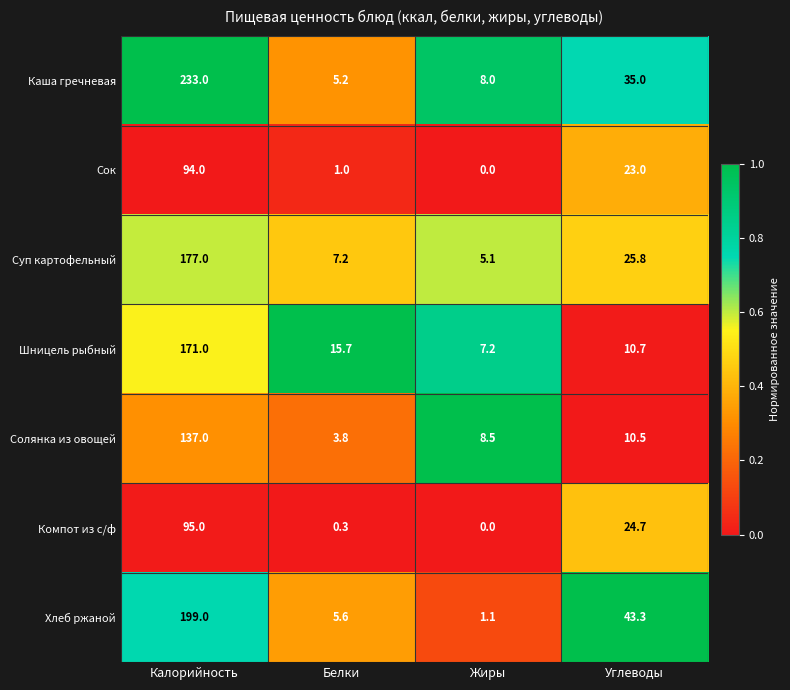

List the labels in order of Солянка из овощей value, smallest first.

Белки, Жиры, Углеводы, Калорийность